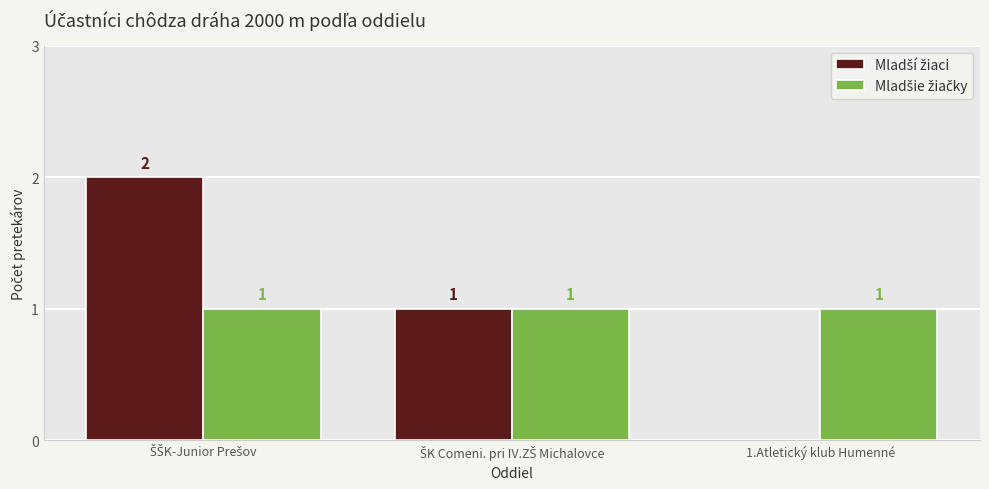

At how many categories does at least one series exceed 0?

3